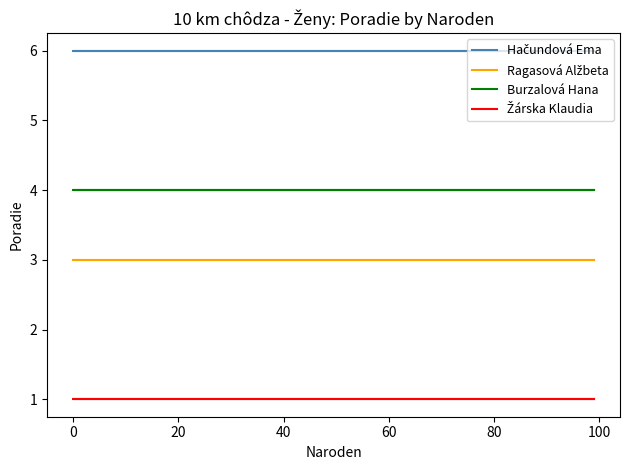

Between 0 and 40, which series saw the biggest shift?

Hačundová Ema